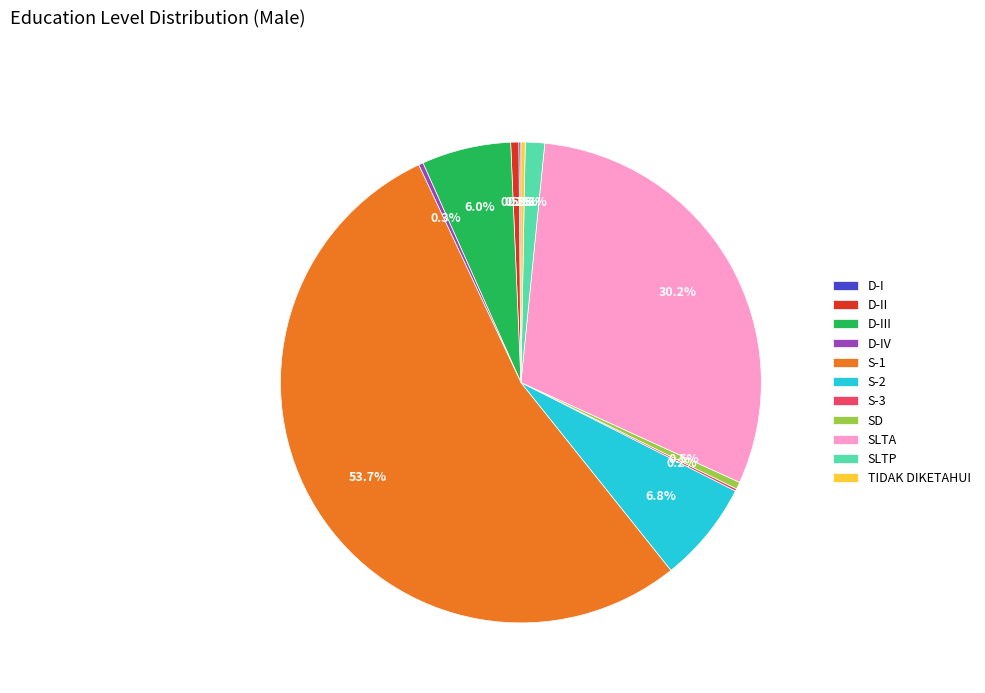

What portion of the pie excludes SLTP?

98.7%